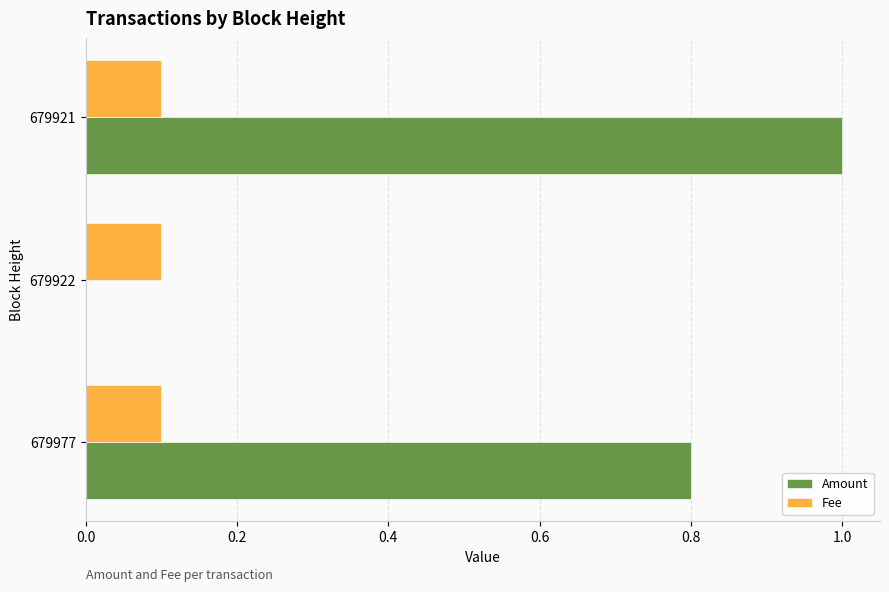

What is the average value of the Fee series?

0.1